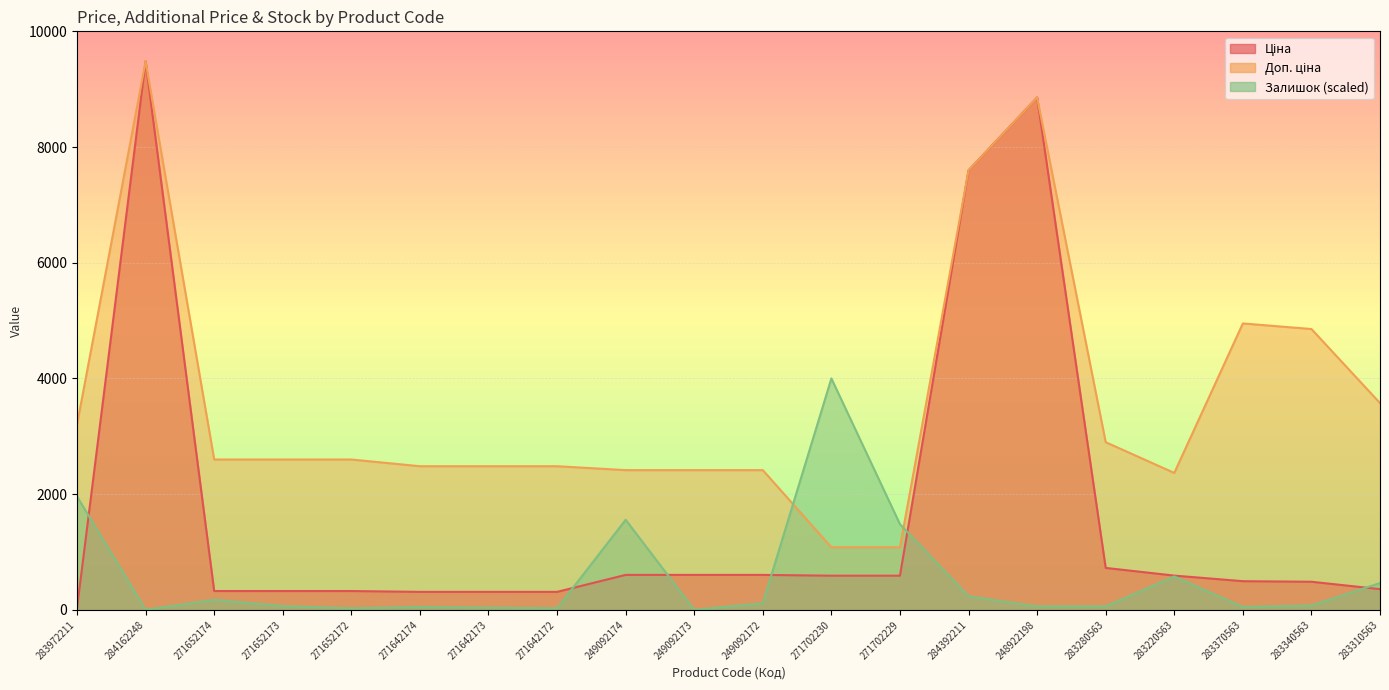

What position from the right is 271642173?

14